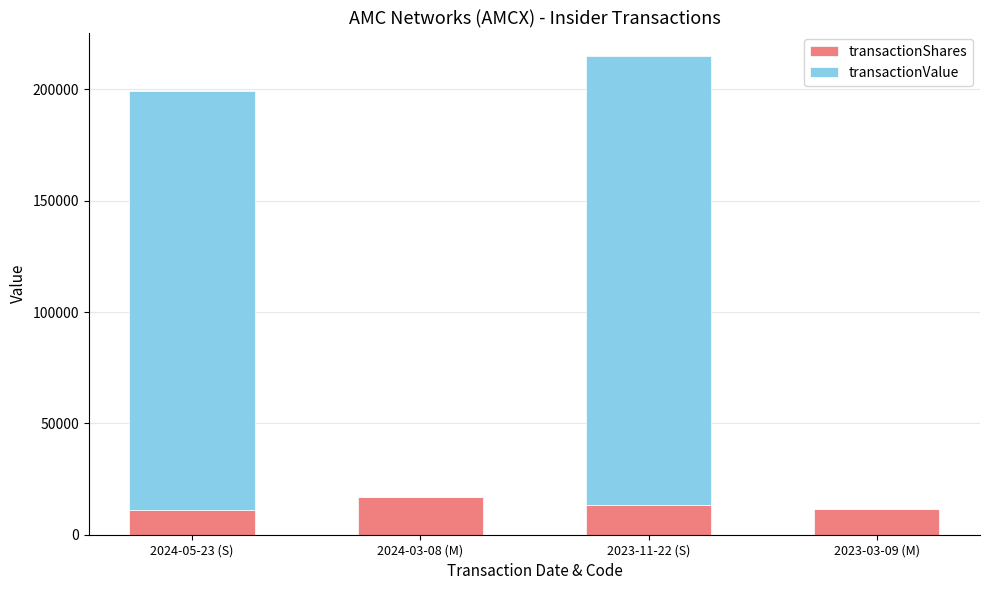

What is the highest value of the transactionShares series?

17105